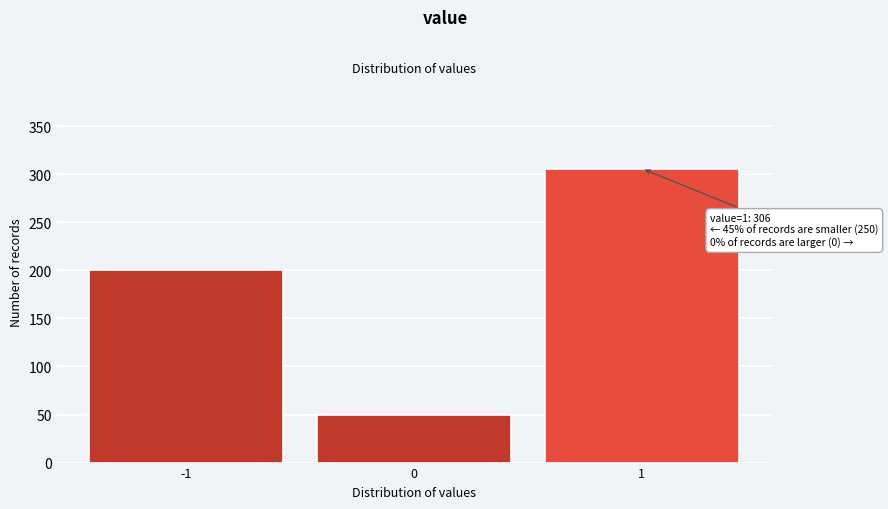

Over which range of the x-axis is the bar tallest?

0.5 to 1.5